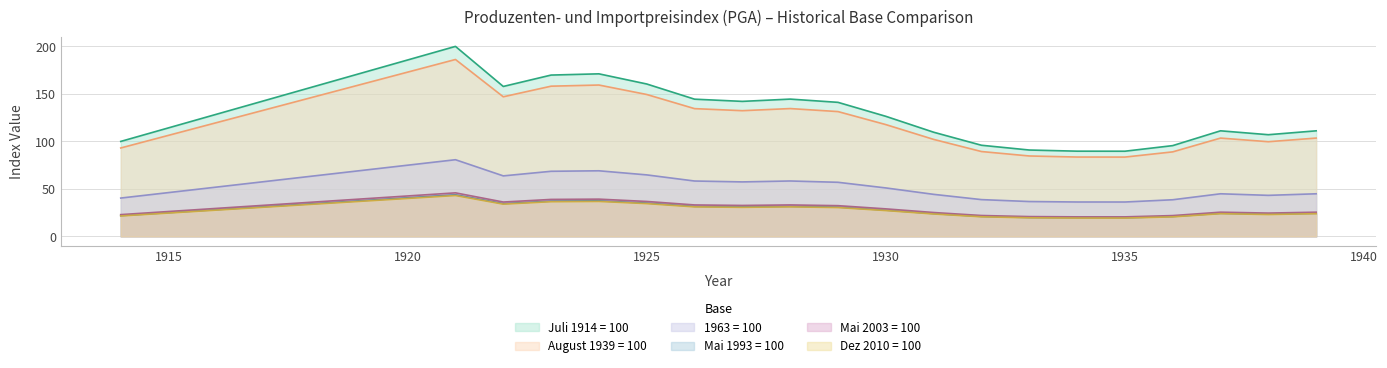

What is the lowest value of the August 1939 = 100 series?

83.5